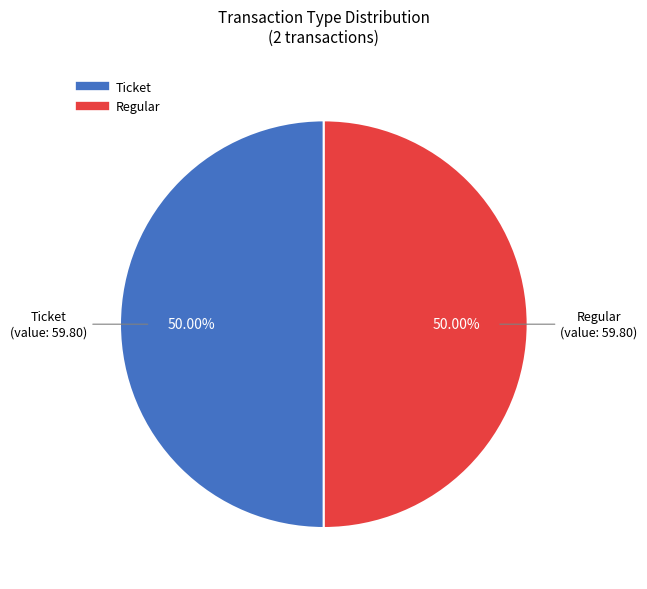

Combined, what portion of the pie is Regular and Ticket?

100.0%